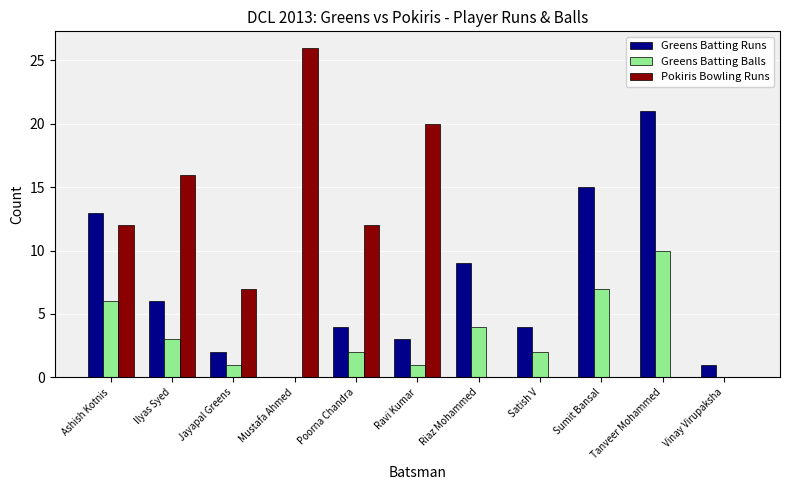

Which series has the widest spread of values?

Pokiris Bowling Runs